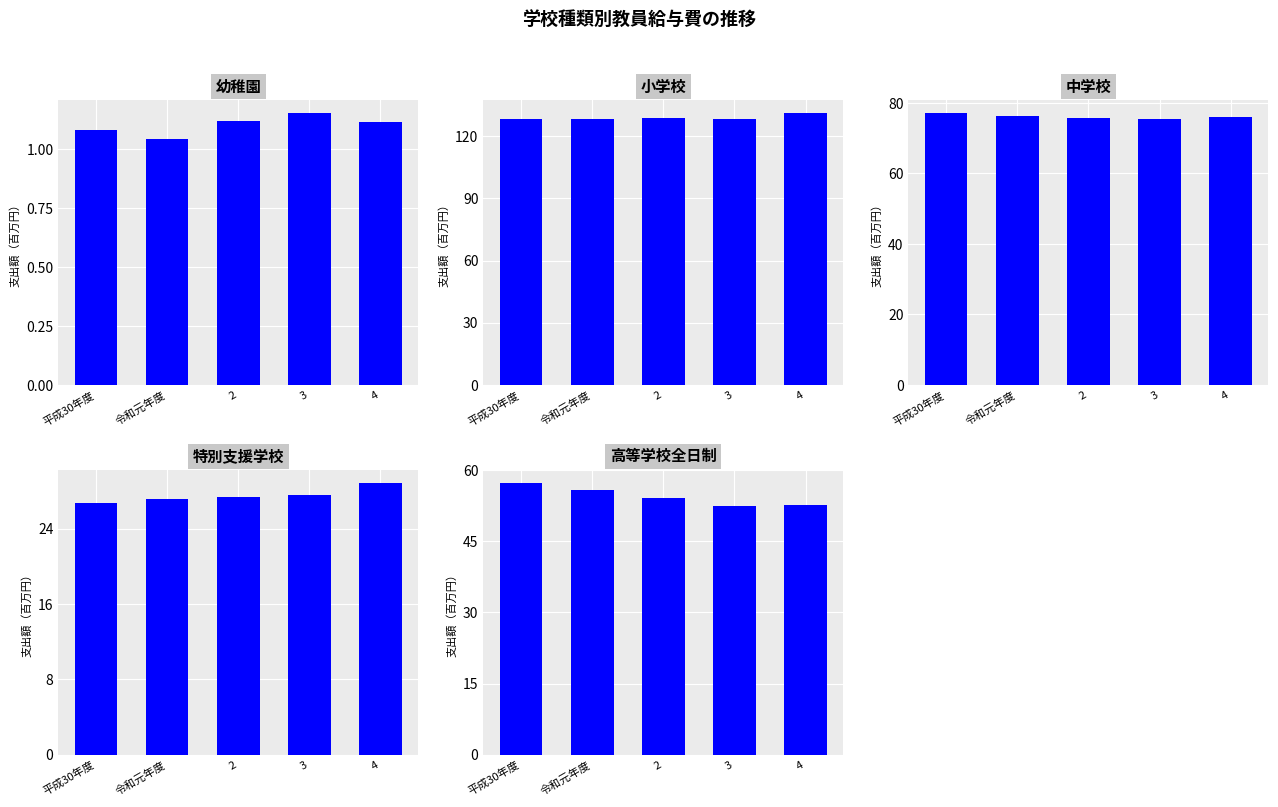

What is the label of the 5th bar from the left?

4